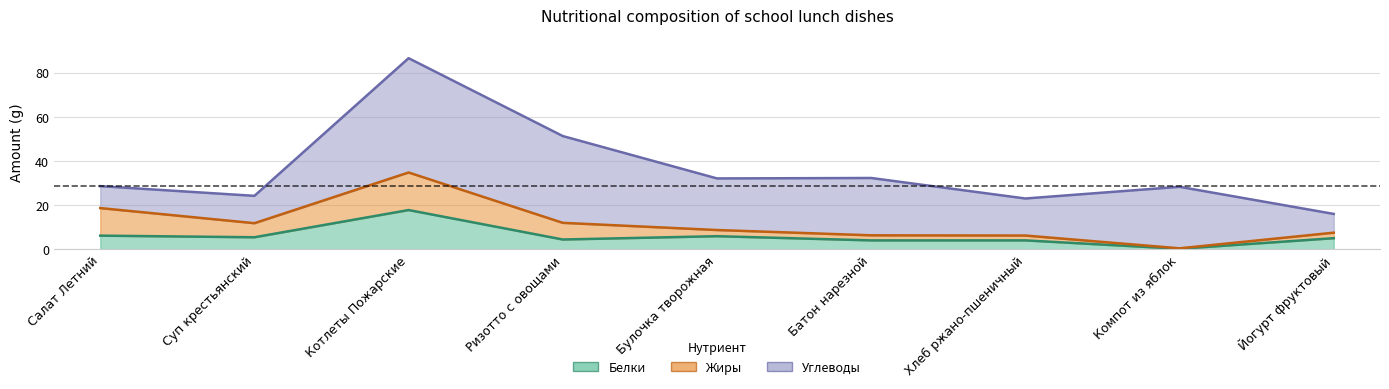

In Жиры, how many points are lower than both neighbors (excluding endpoints)?

2